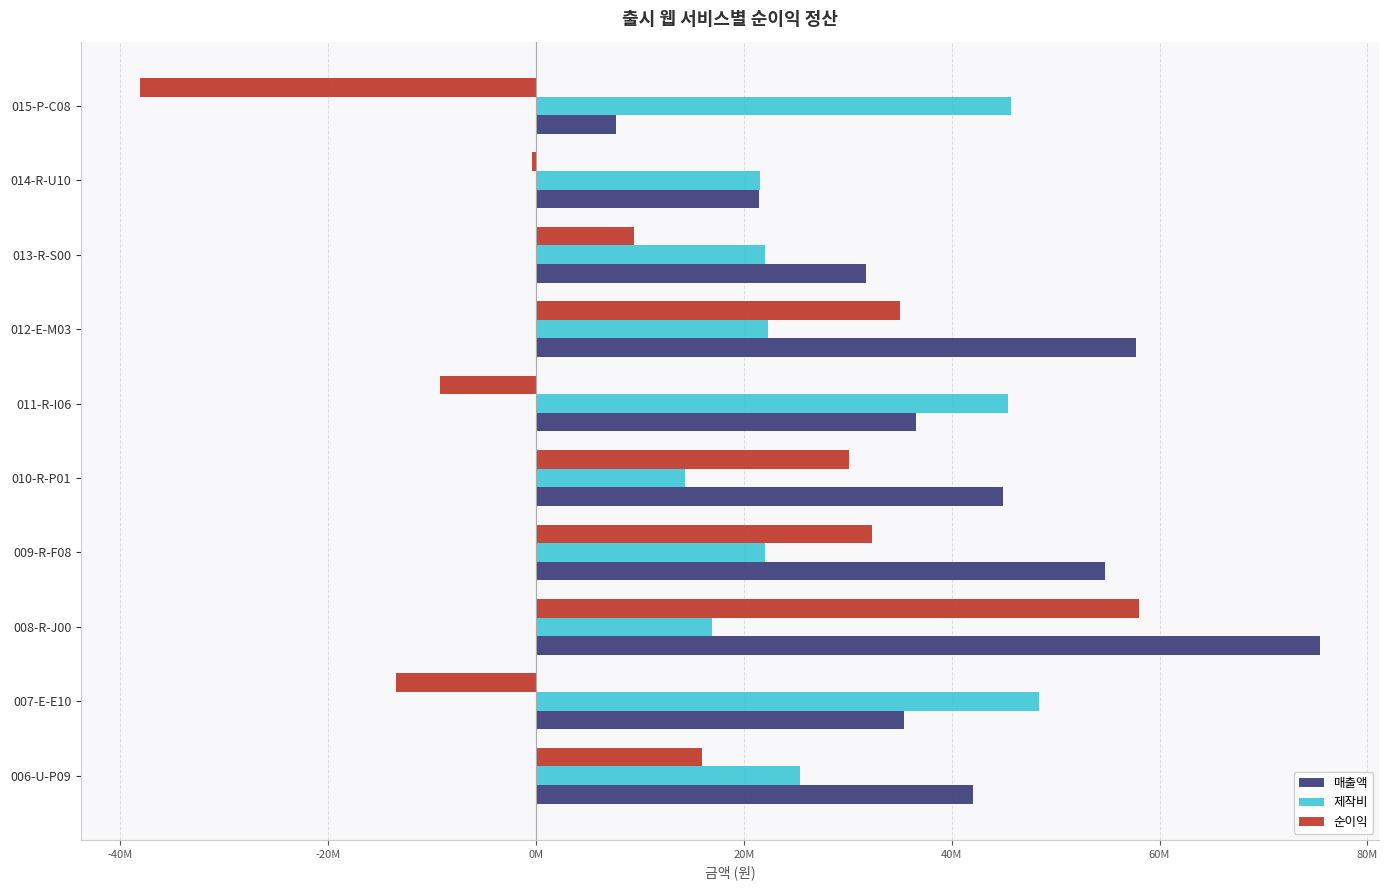

What is the difference between the maximum and minimum values in the 제작비 series?

34030000